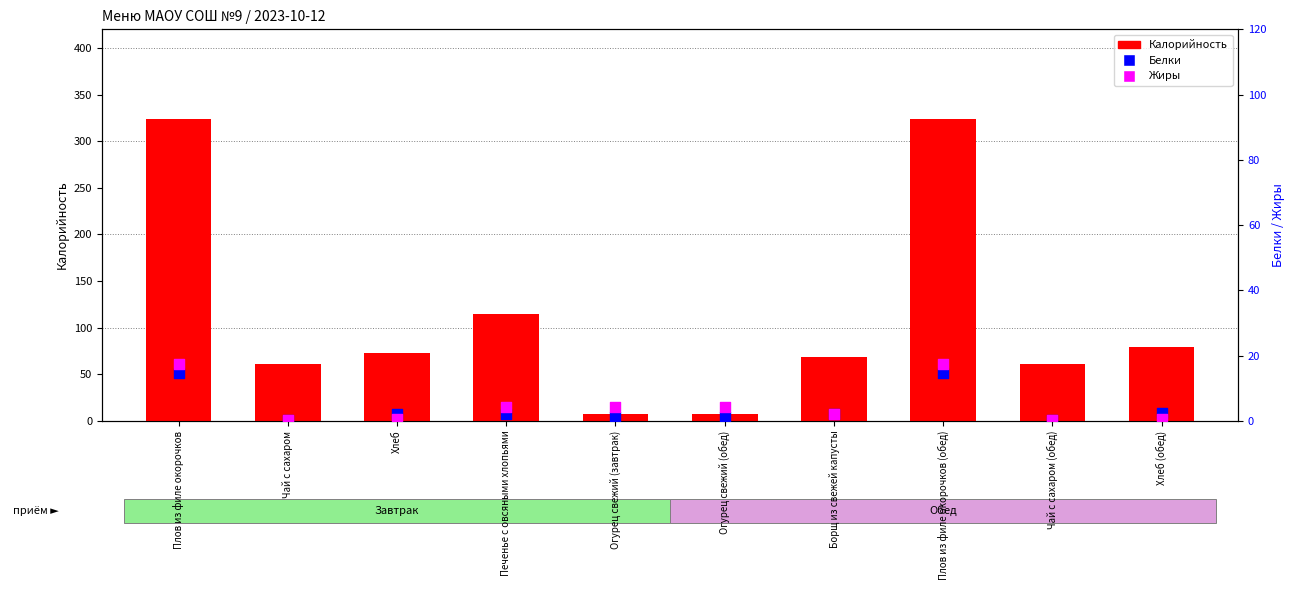

Which series has the largest Y range (max minus min)?

Калорийность